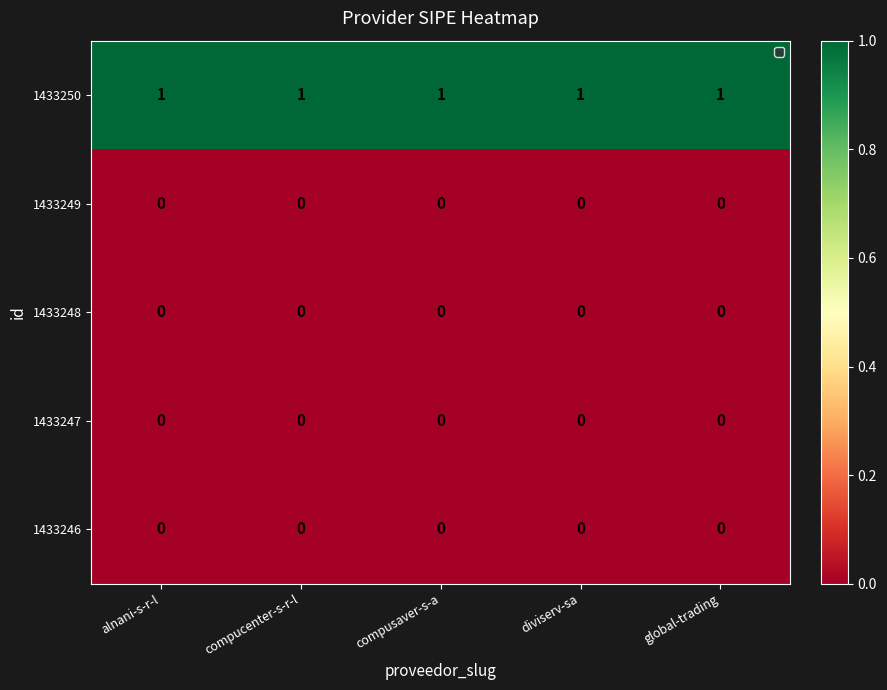

What is the sum of all 1433250 values?

5